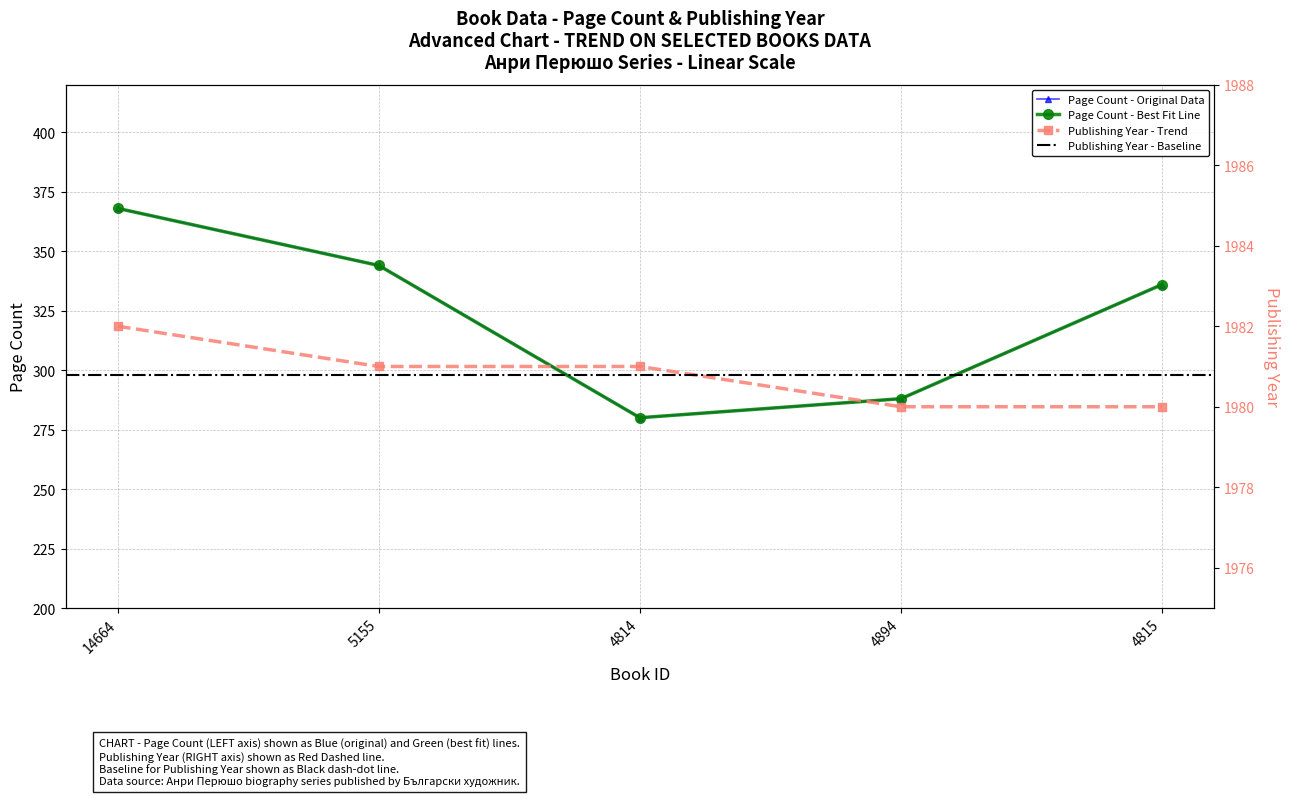

True or false: pageCount and publishingYear cross at least once.

False